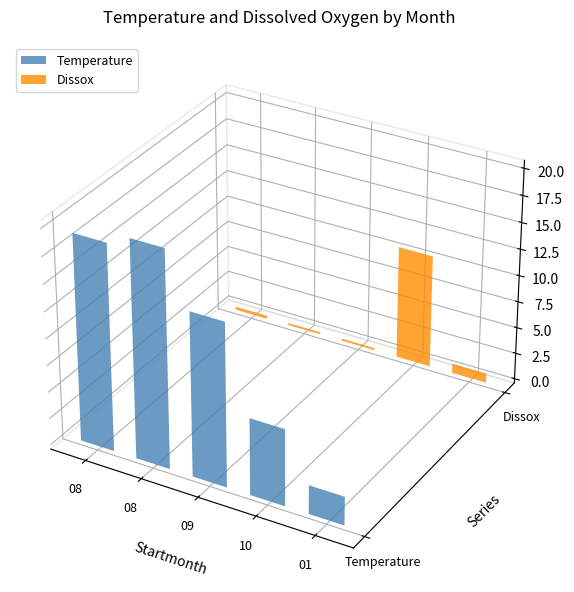

What is the difference between the highest and lowest values at 08?

19.0